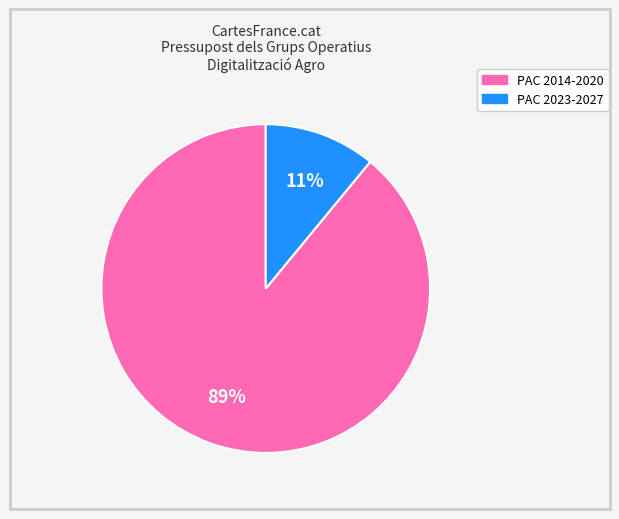

Does any single category account for the majority?

Yes